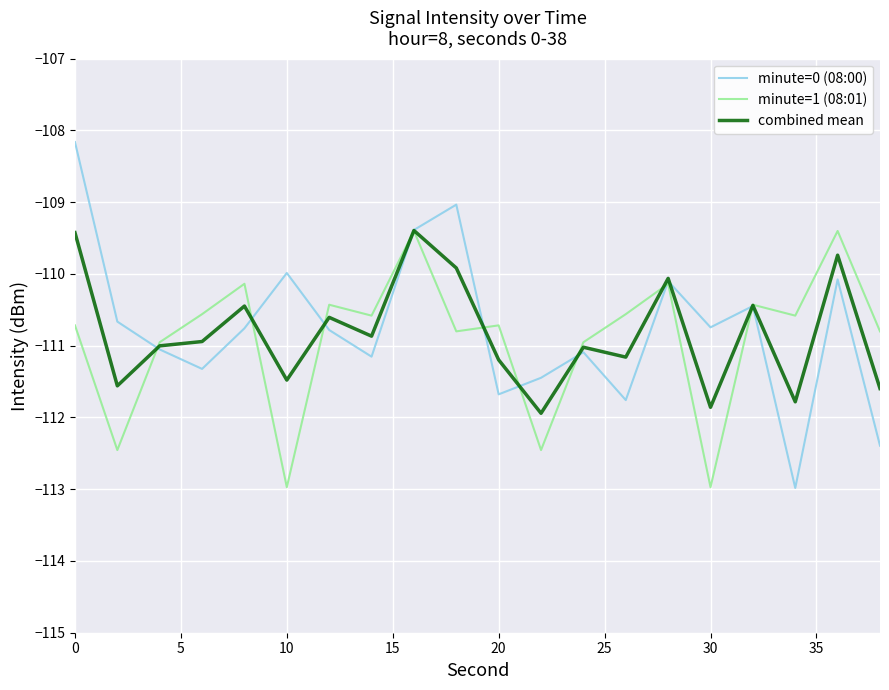

What is the smallest value displayed?

-113.0